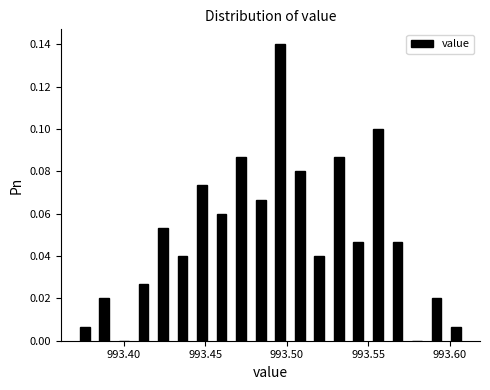

Read against the x-axis, roughly where is the centre of the tallest bar?

993.495